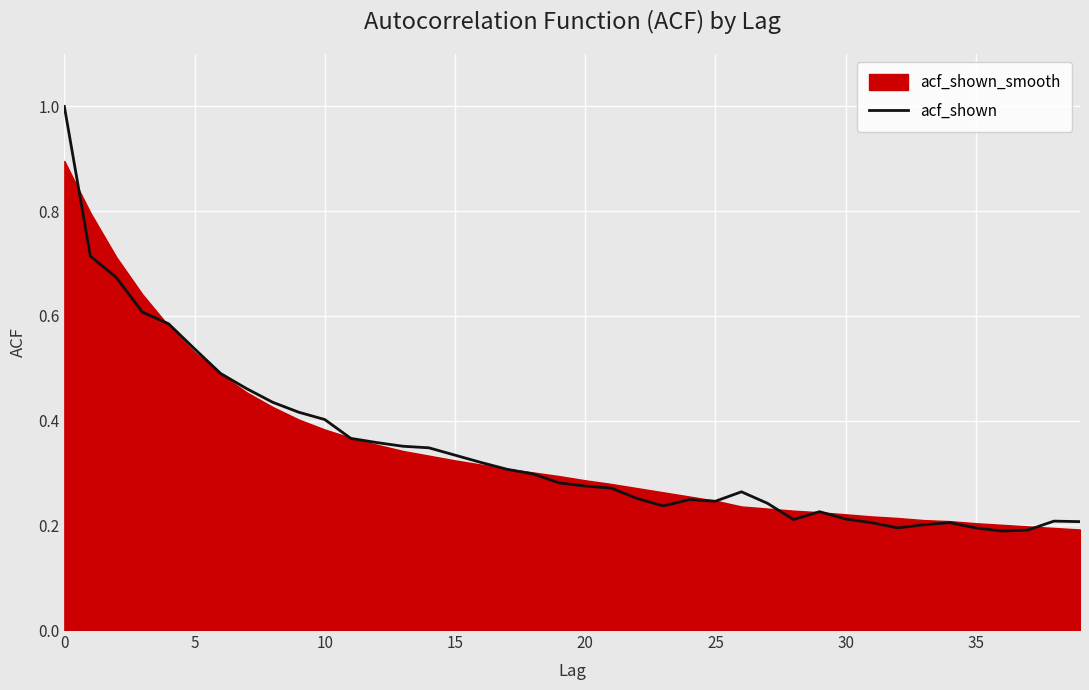

How many points are lower than both their immediate neighbors (excluding endpoints)?

5